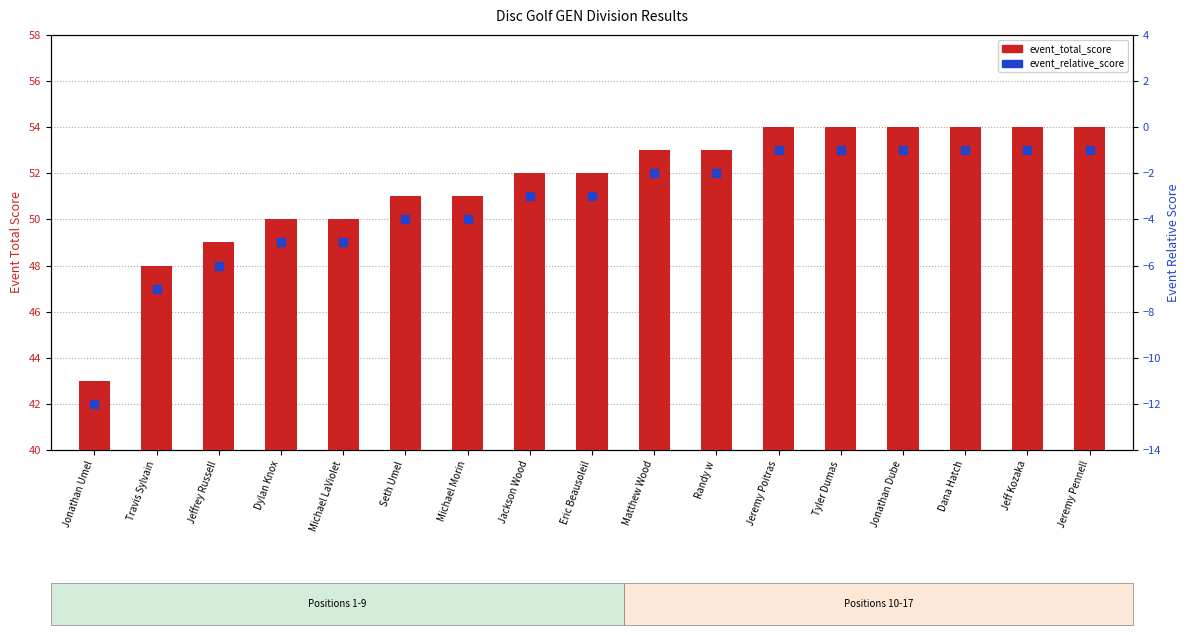

Which series has the largest total across all categories?

event_total_score